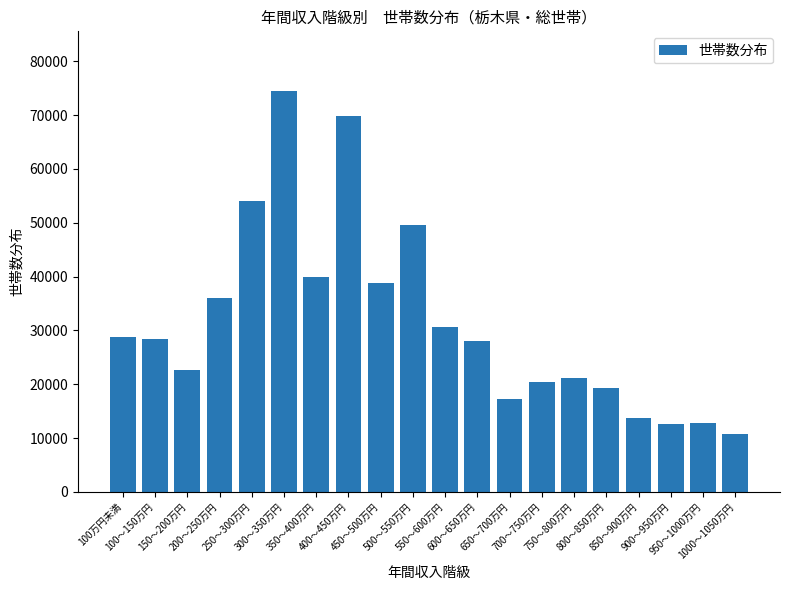

What is the sum of the values at 300～350万円 and 450～500万円?

113154